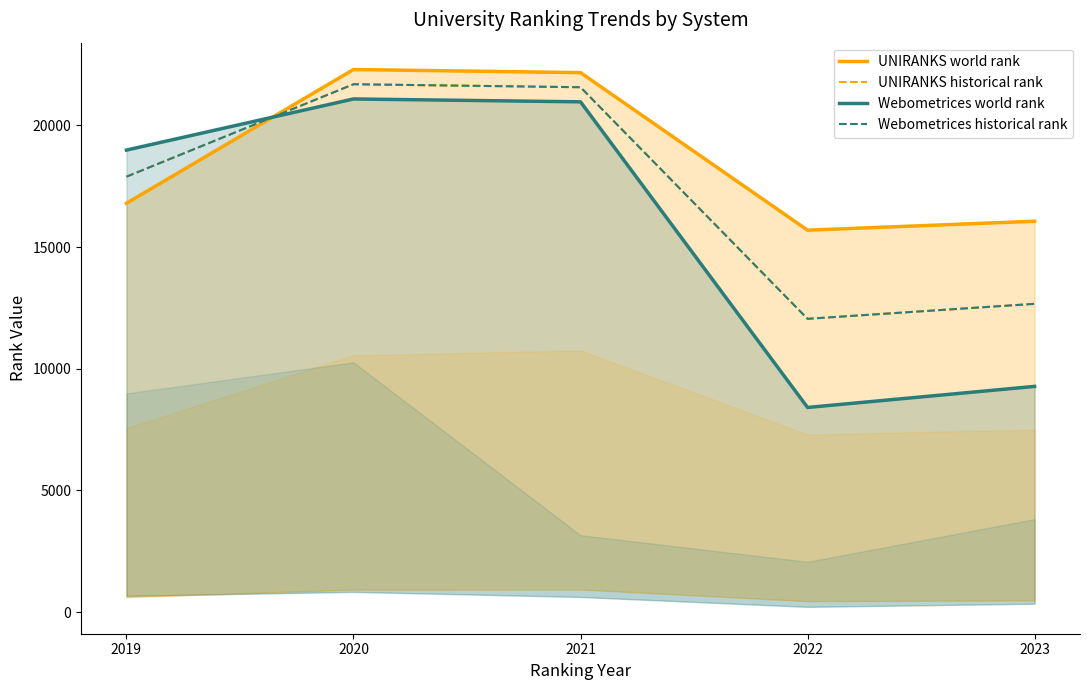

Is this an area chart (filled region under the line)?

No